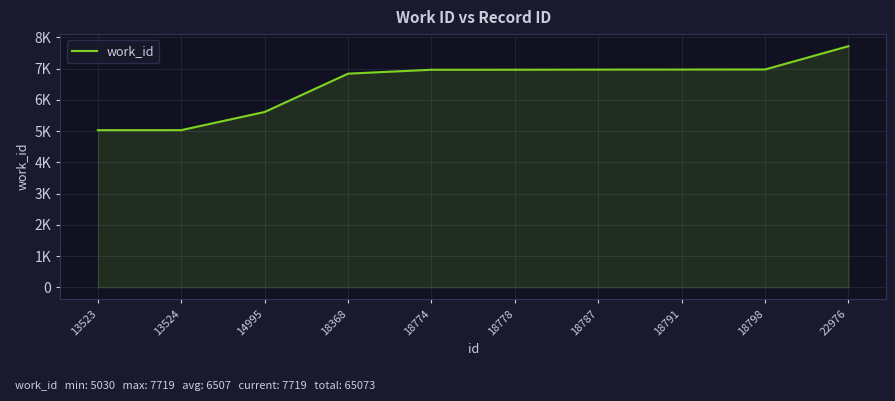

True or false: the data has more than 1 interior local peaks.

False